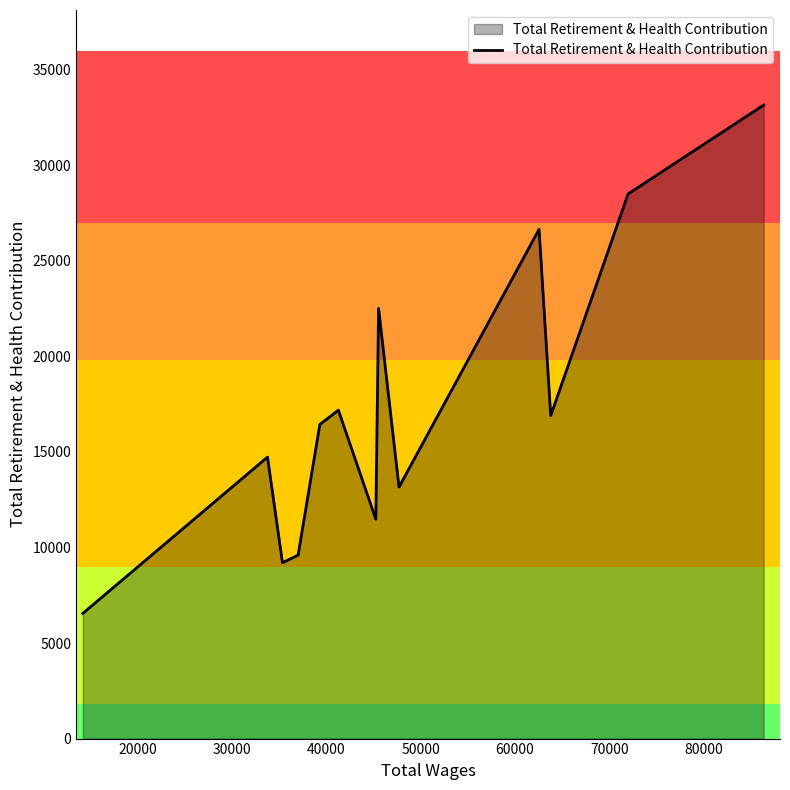

What is the smallest value displayed?

6553